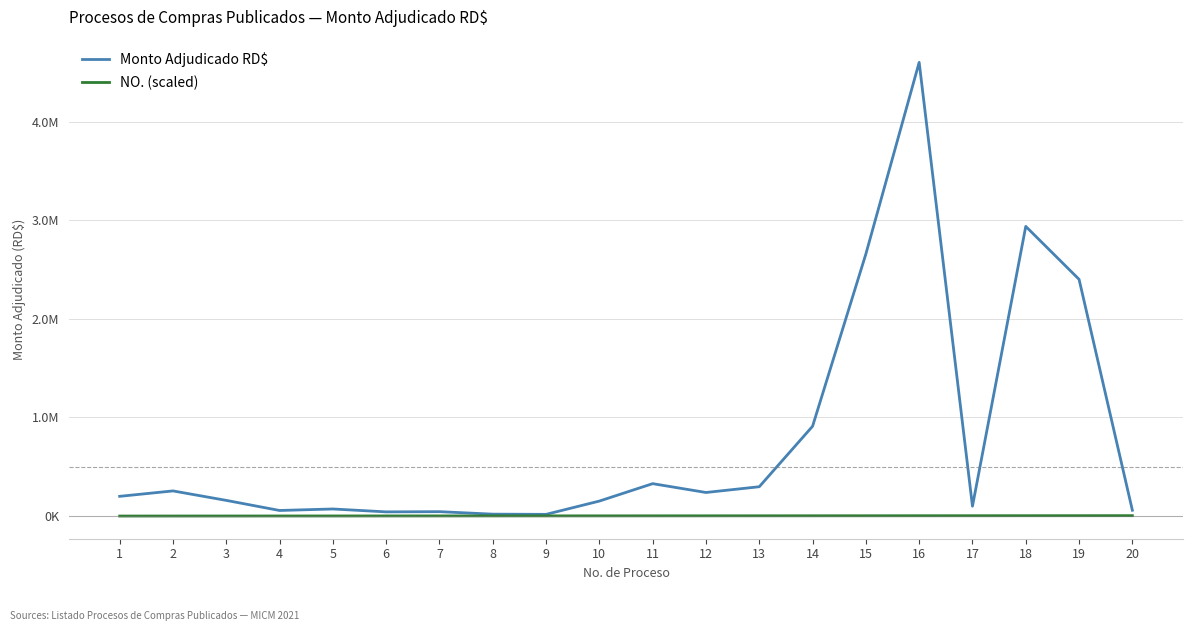

What are all the series names shown in the legend?

Monto Adjudicado RD$, NO. (scaled)